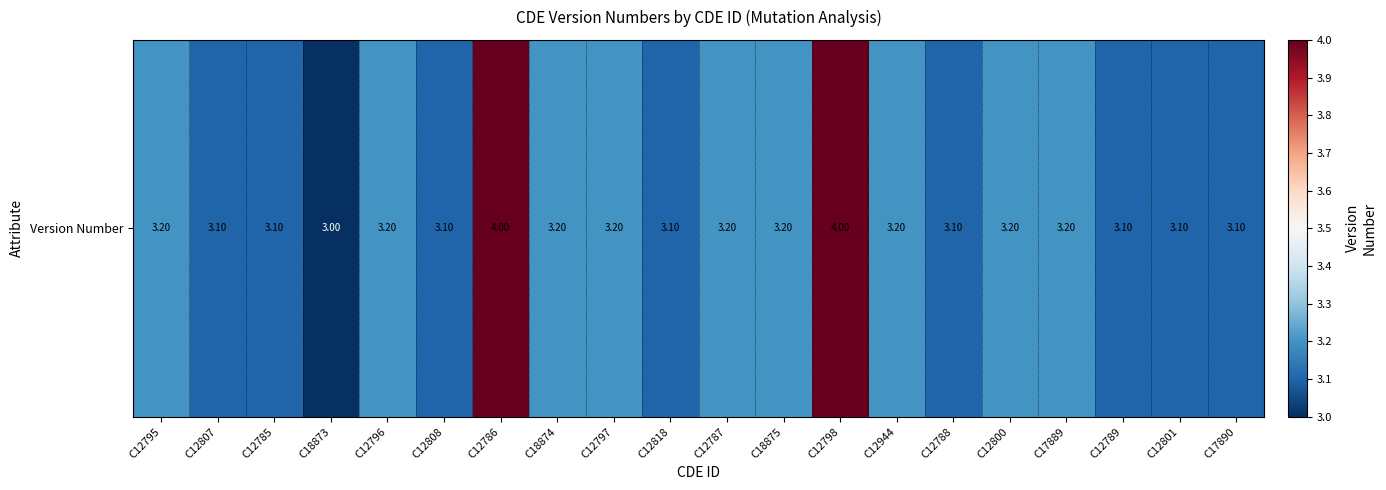

What is the change in value from C18873 to C12798?

+1.0